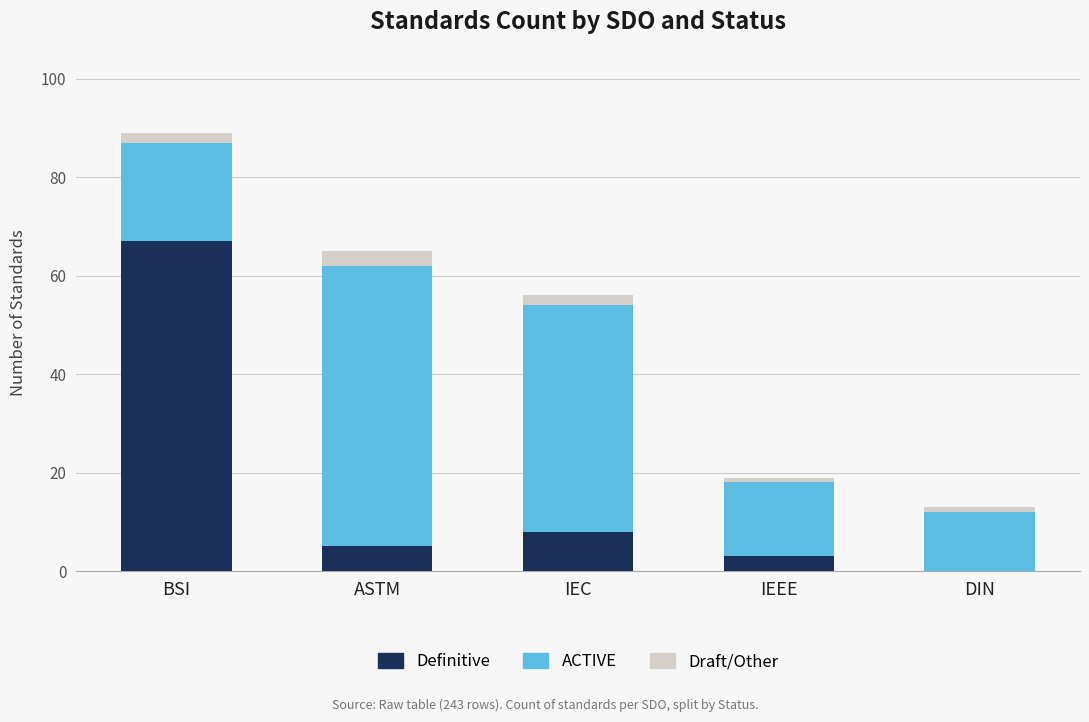

At which category is the sum across all series the highest?

BSI